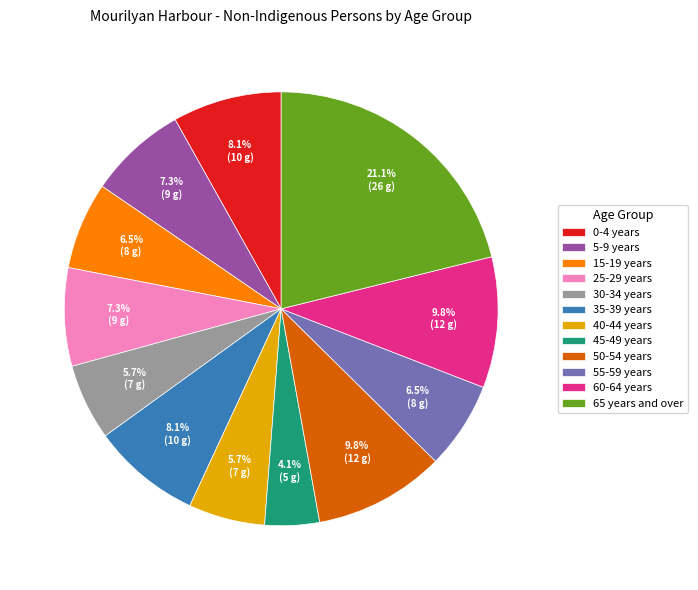

What is the largest slice in the pie chart?

65 years and over